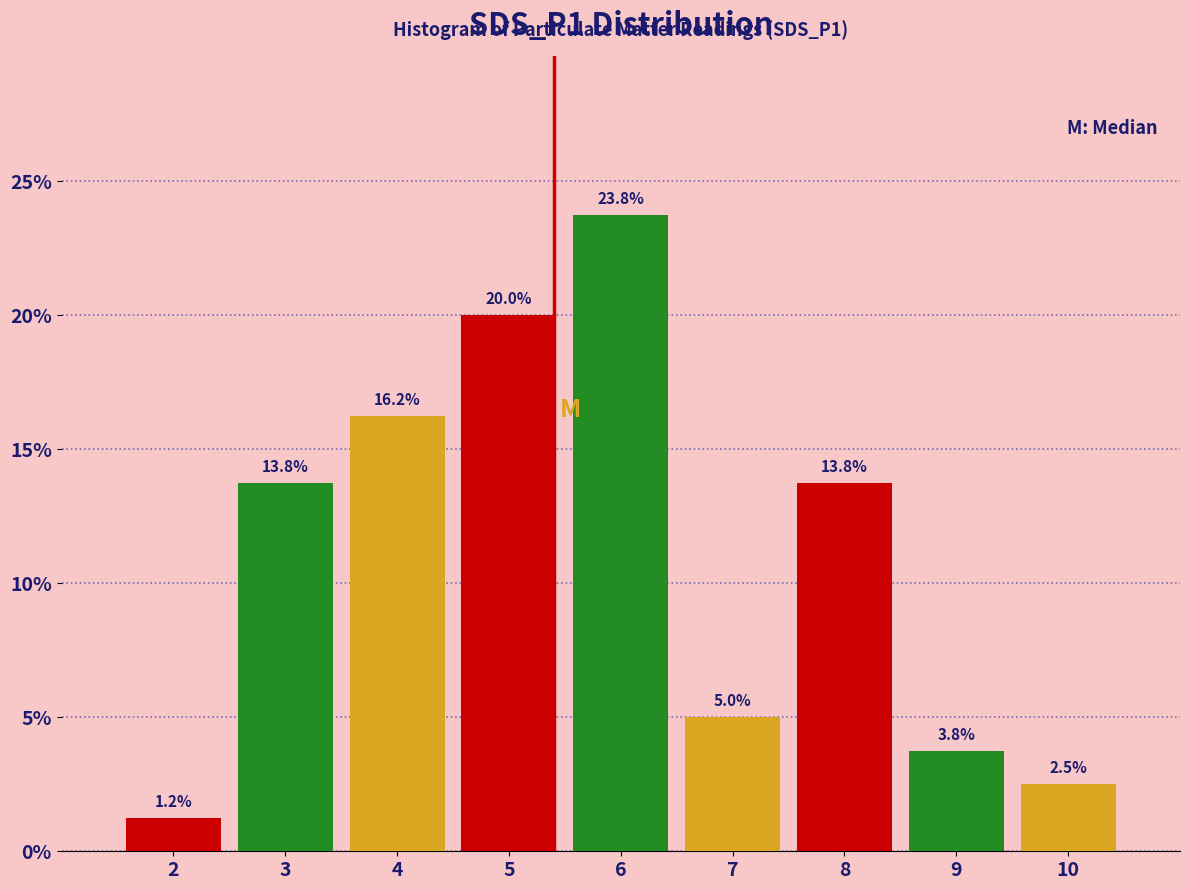

What is the average value?

11.1